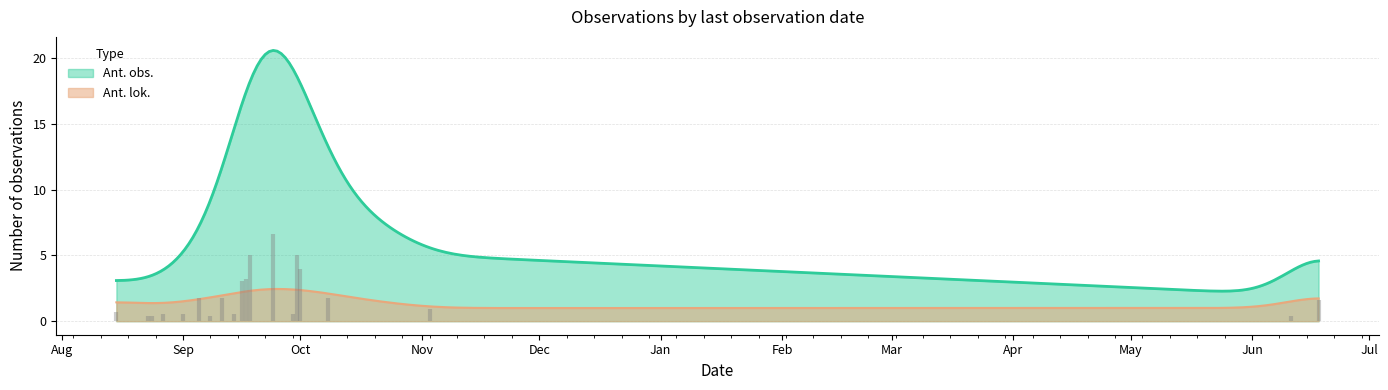

What value does the Ant. lok. series have at 2014-09-01?

1